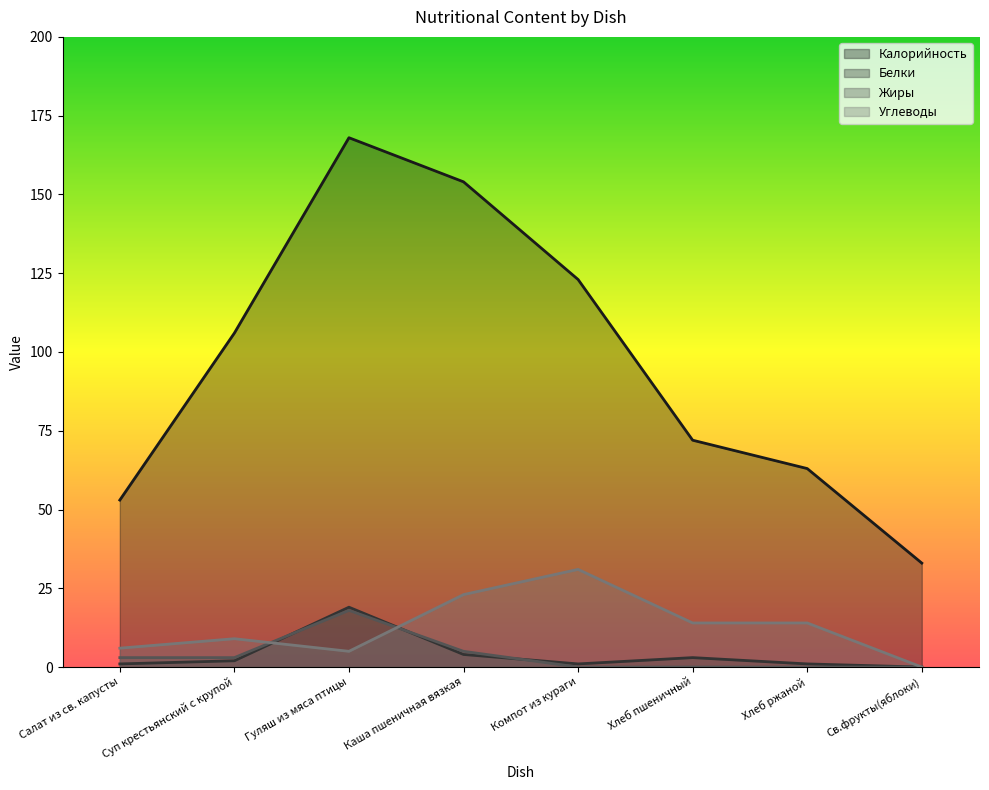

At Салат из св. капусты, list the series in order from smallest to largest.

Белки, Жиры, Углеводы, Калорийность